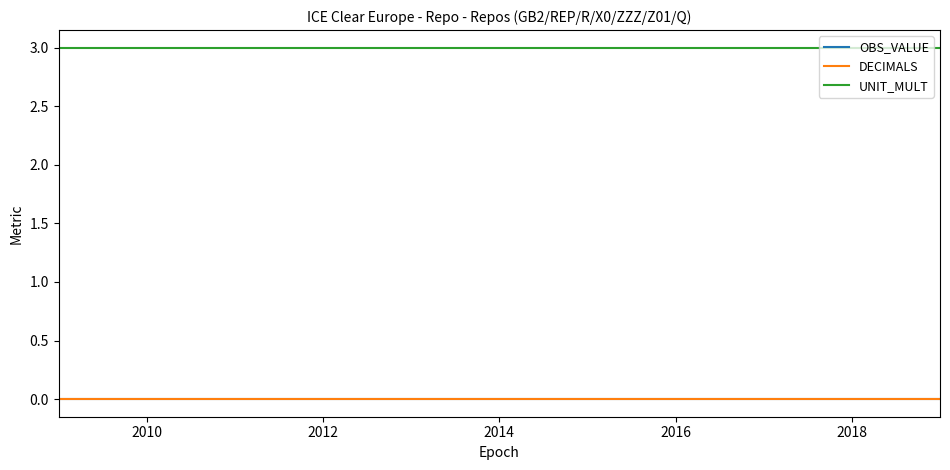

How many lines are shown in the chart?

3